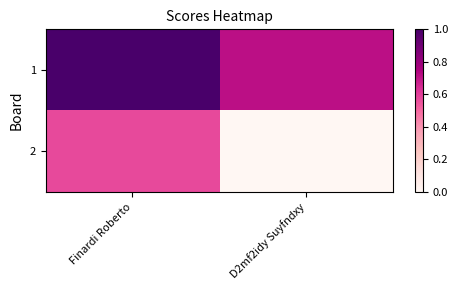

At how many categories does at least one series exceed 6?

1